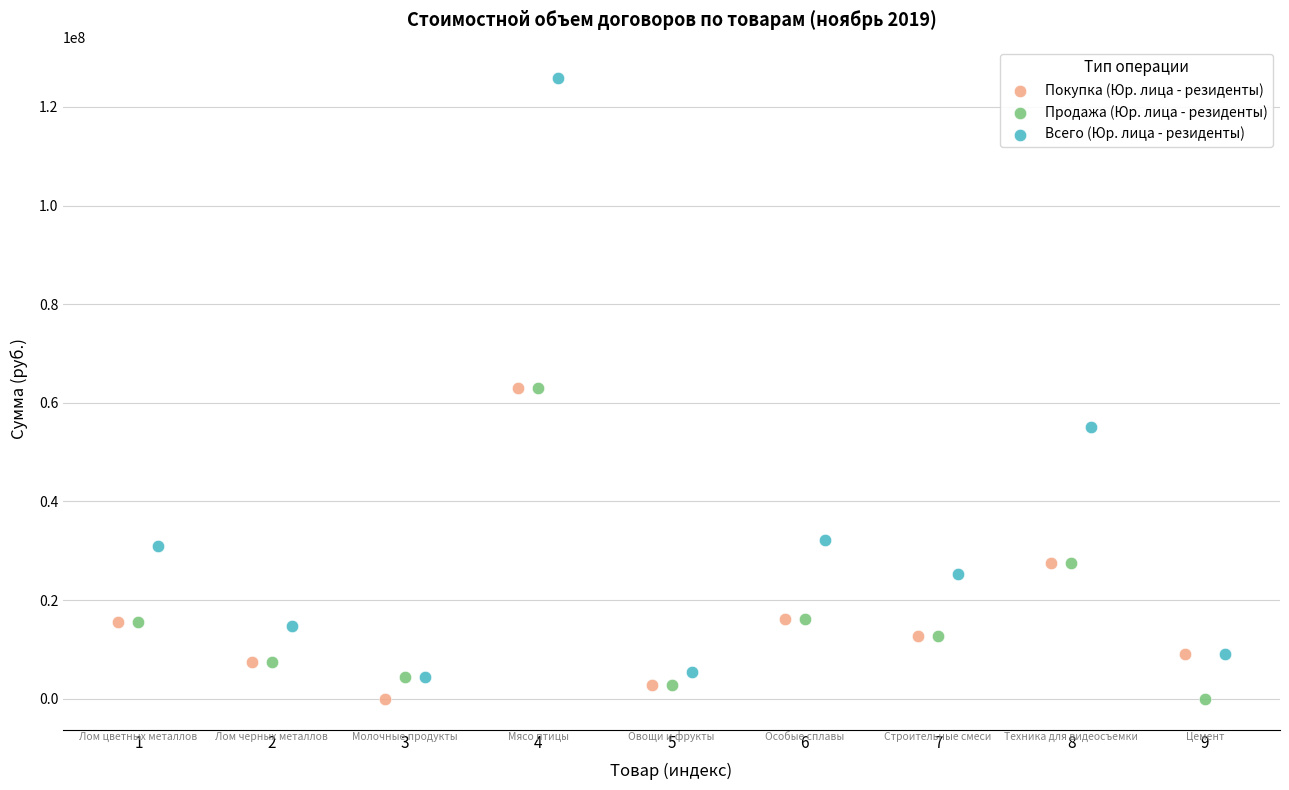

Which series reaches the maximum Y coordinate?

Всего (Юр. лица - резиденты)